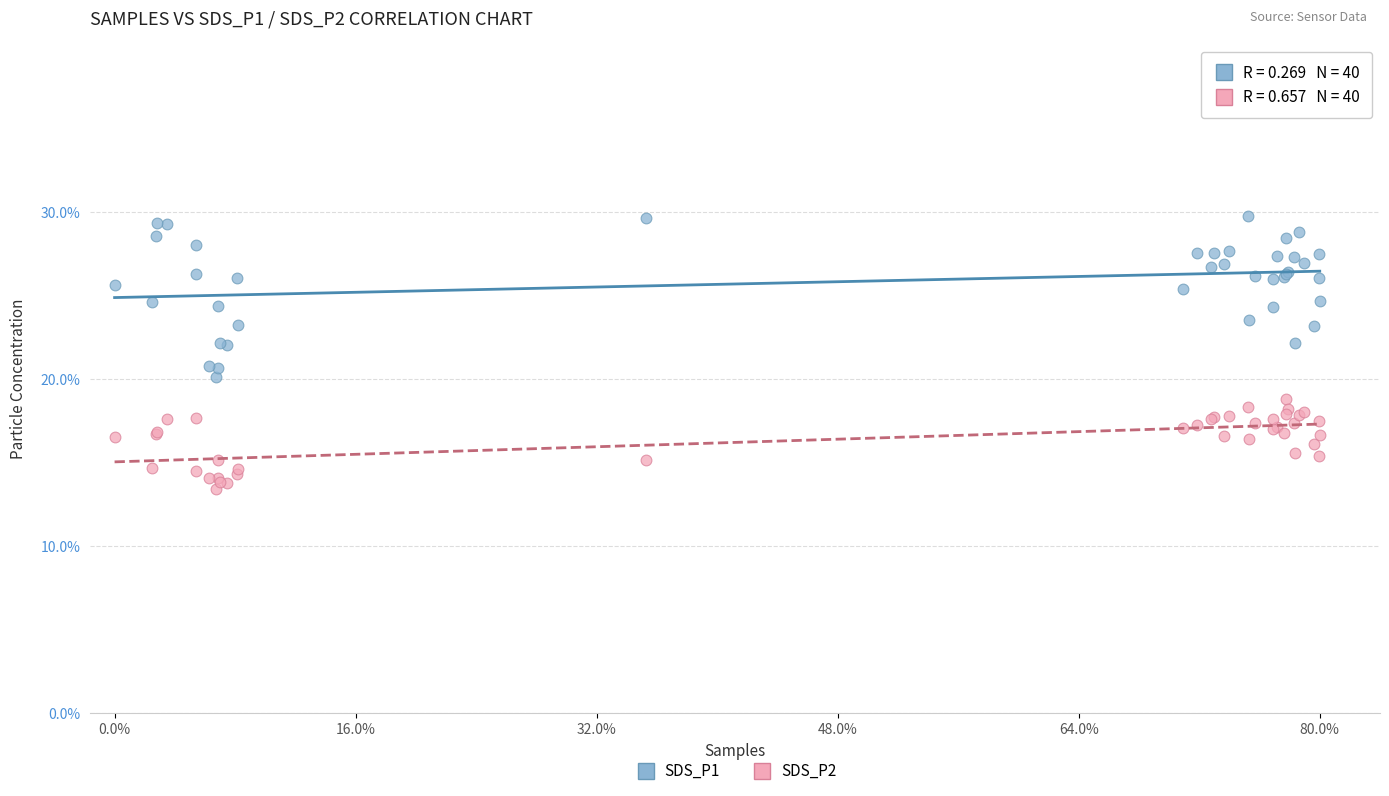

Which series reaches the maximum Y coordinate?

SDS_P1